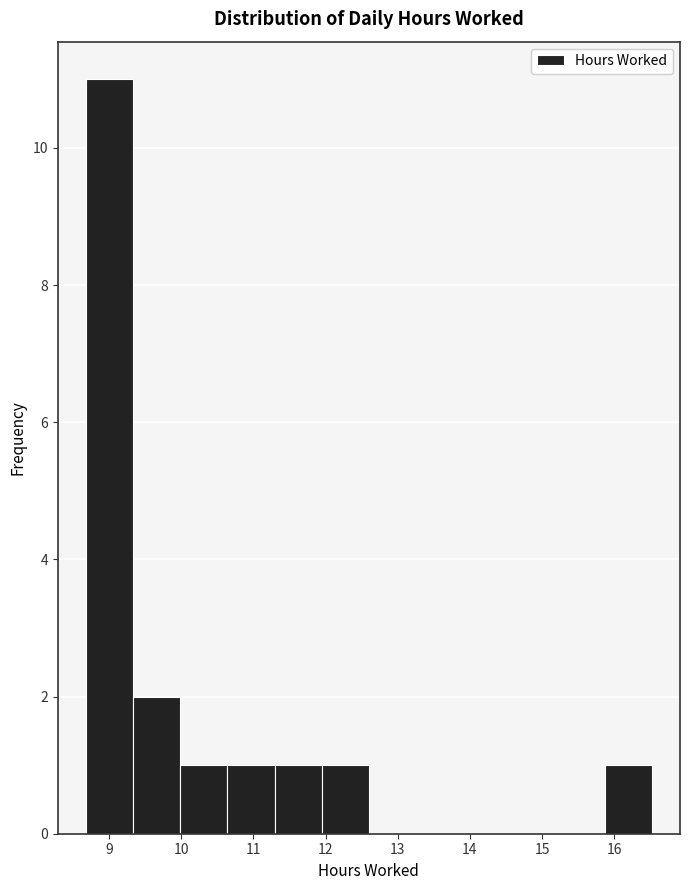

What is the height of the bar covering 11.9 to 12.6 on the x-axis? Neither the bar edges nor the heights are printed on the chart, so give them approximately, as read against the axes.

1